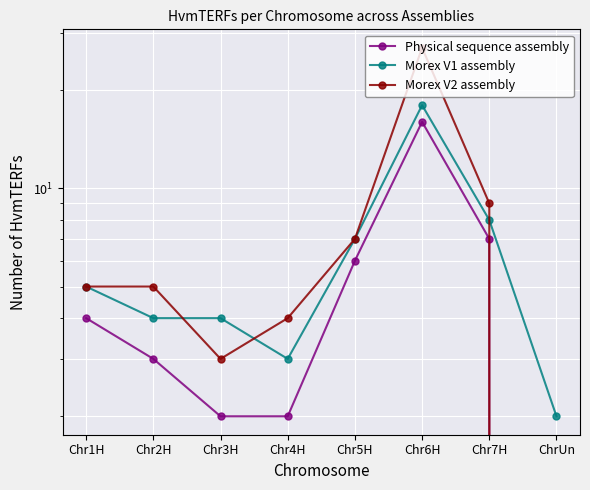

What are all the series names shown in the legend?

Physical sequence assembly, Morex V1 assembly, Morex V2 assembly